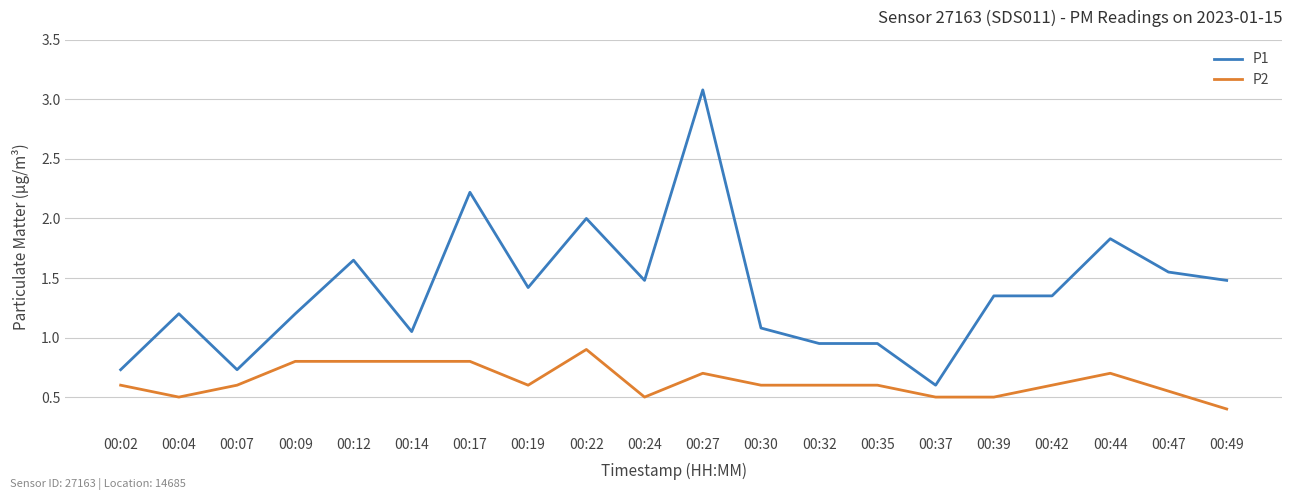

What is the difference between the P1 values at 00:42 and 00:24?

0.1